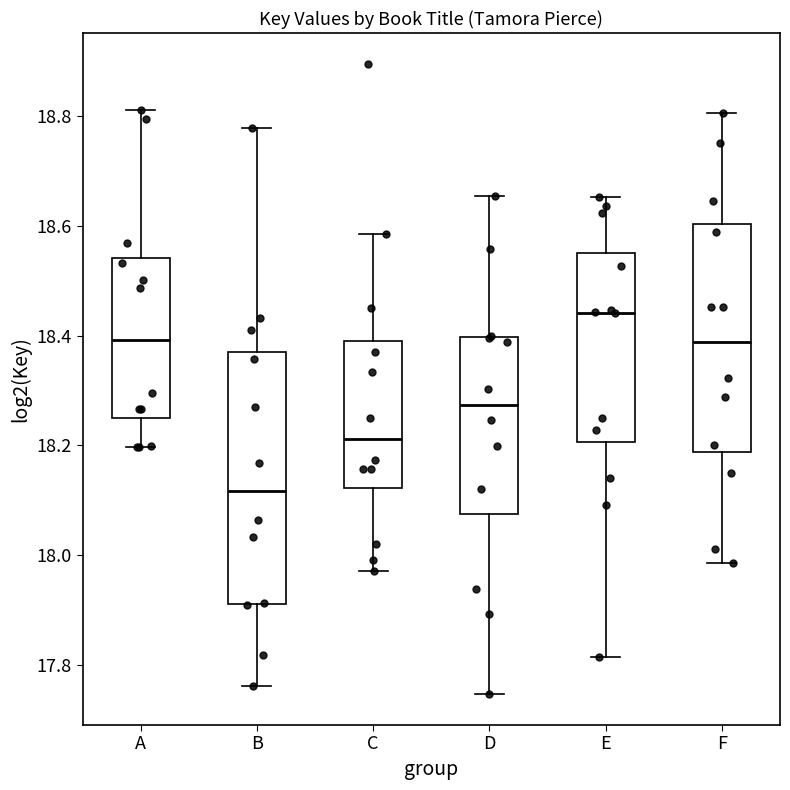

Reading left to right, transcribe this box plot: for each box, give where its median line is, the range the box spans, and where its two whiskers end, as read against the y-axis. The values are not printed on the chart, so give them approximately, as read against the axis.

A: median 18.40, box 18.24 to 18.54, whiskers 18.20 to 18.82
B: median 18.12, box 17.92 to 18.38, whiskers 17.76 to 18.78
C: median 18.22, box 18.12 to 18.40, whiskers 17.98 to 18.58
D: median 18.28, box 18.08 to 18.40, whiskers 17.74 to 18.66
E: median 18.44, box 18.20 to 18.56, whiskers 17.82 to 18.66
F: median 18.38, box 18.18 to 18.60, whiskers 17.98 to 18.80